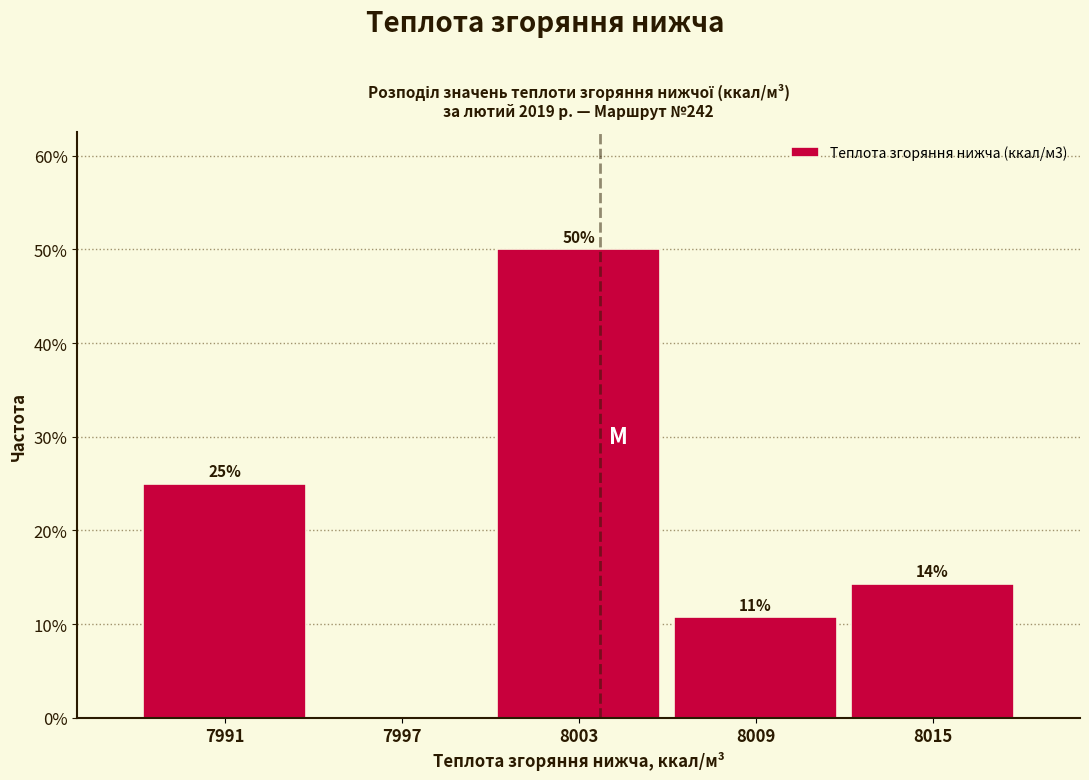

Over which range of the x-axis is the bar tallest?

8000 to 8006